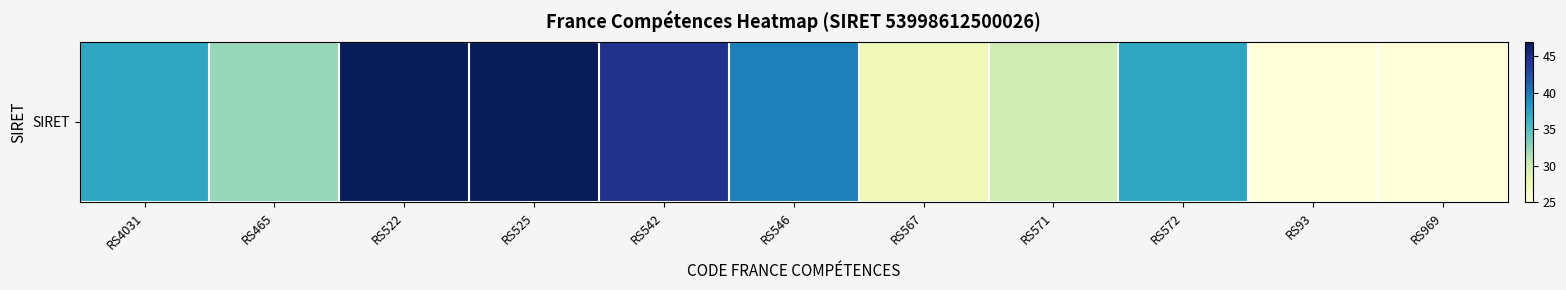

How many data points are above 37?

6